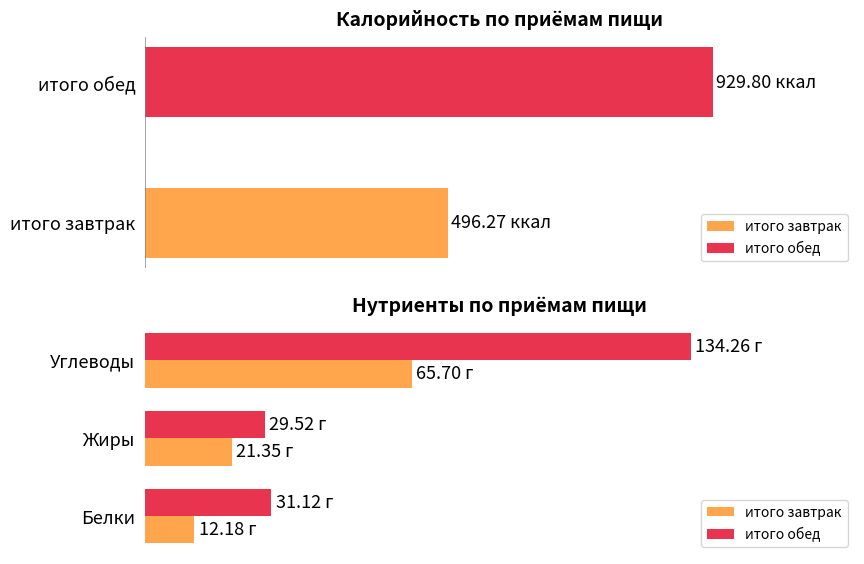

At Белки, list the series in order from smallest to largest.

итого завтрак, итого обед